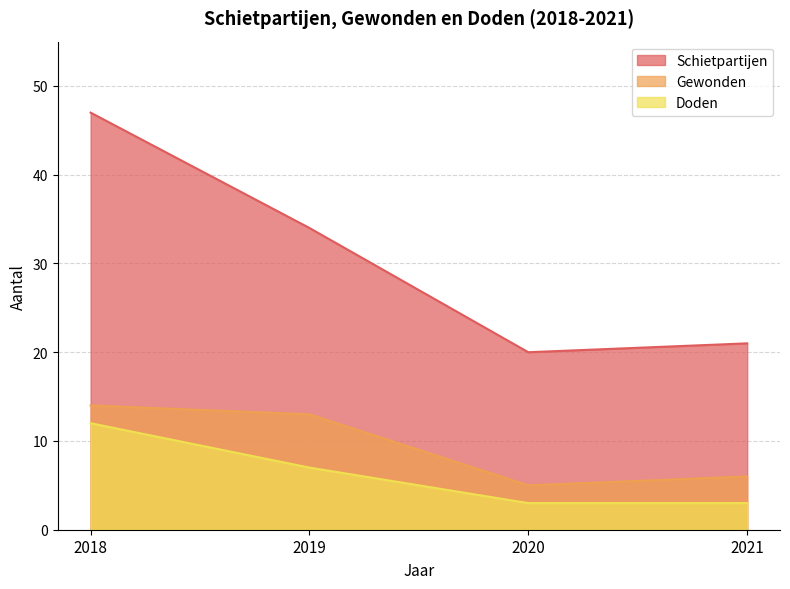

Reading left to right, extract all data points from this chart.

Schietpartijen: 47	34	20	21
Gewonden: 14	13	5	6
Doden: 12	7	3	3